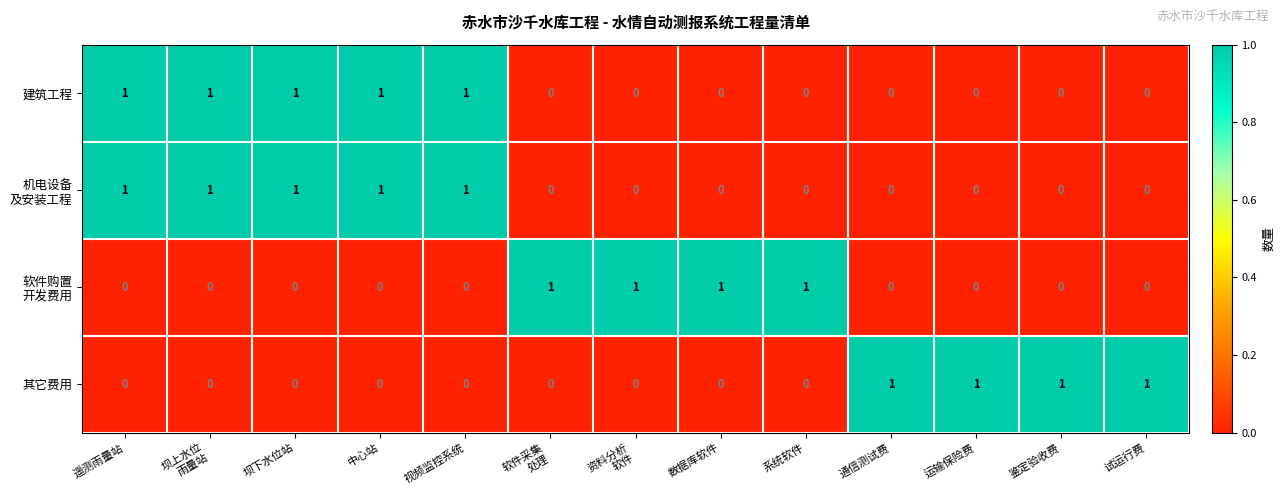

At how many categories does at least one series exceed 0?

13